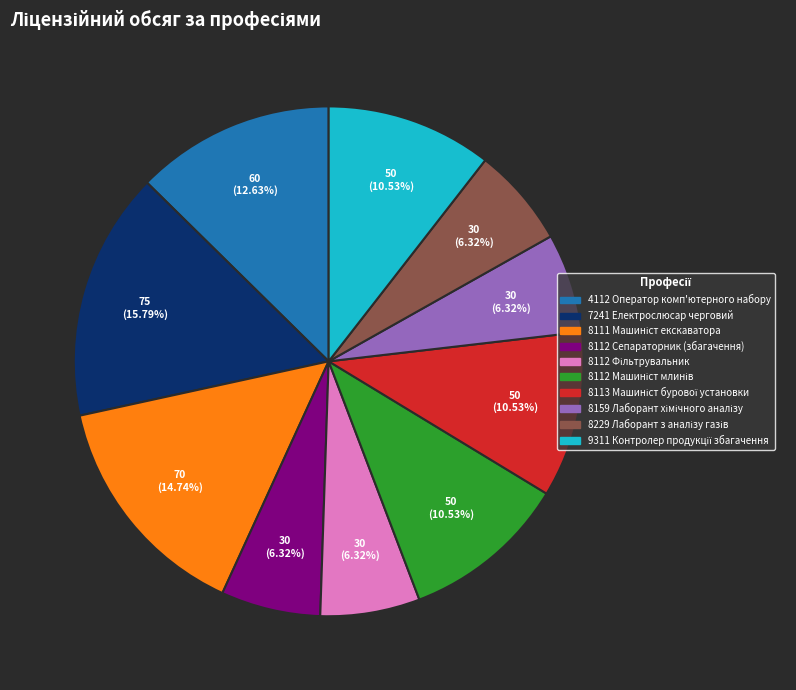

How much of the chart is everything except 4112 Оператор комп'ютерного набору?

87.4%